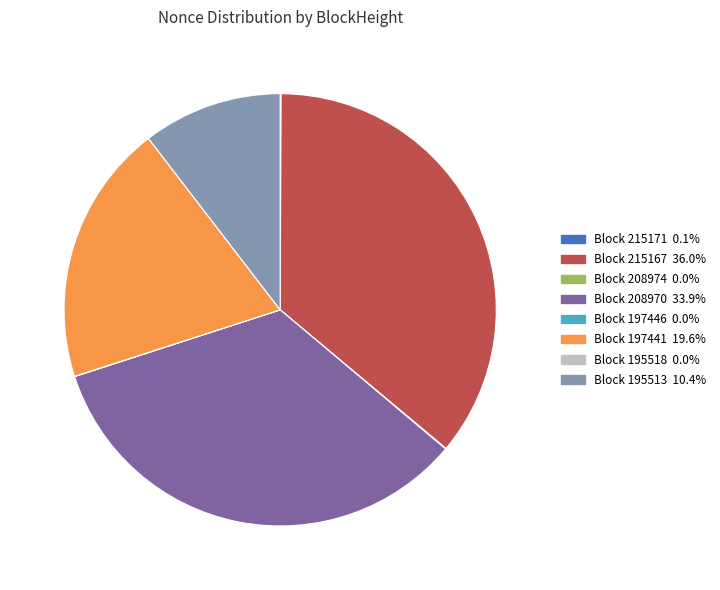

Do 215167 and 208974 together represent more than half of the pie?

No